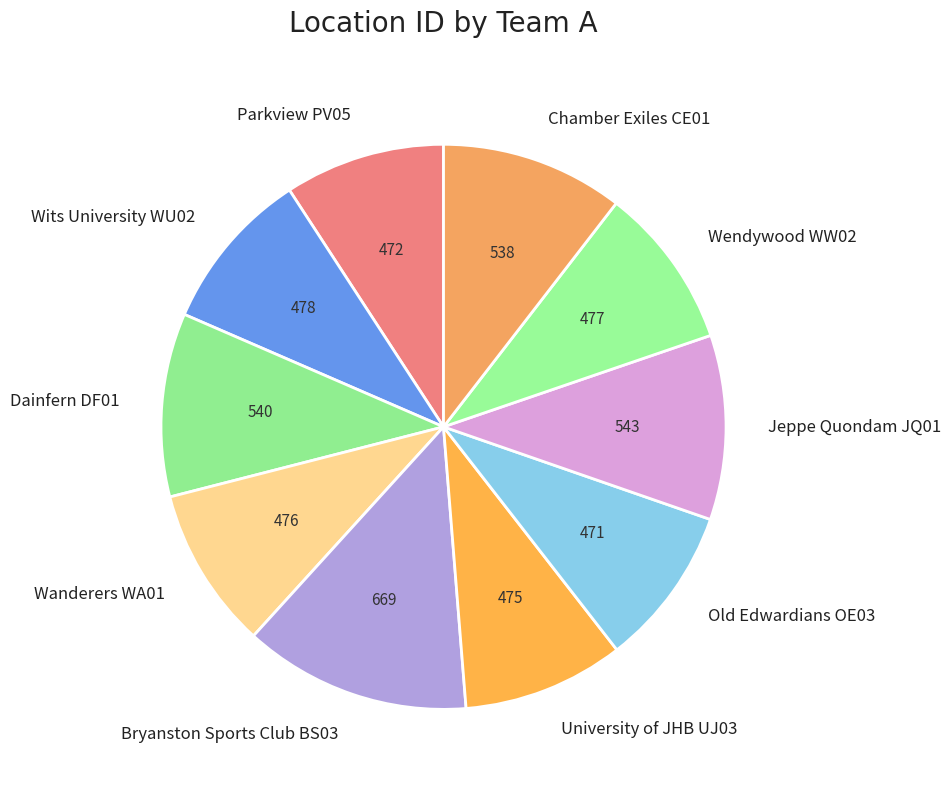

Which category has the biggest portion of the pie?

Bryanston Sports Club BS03